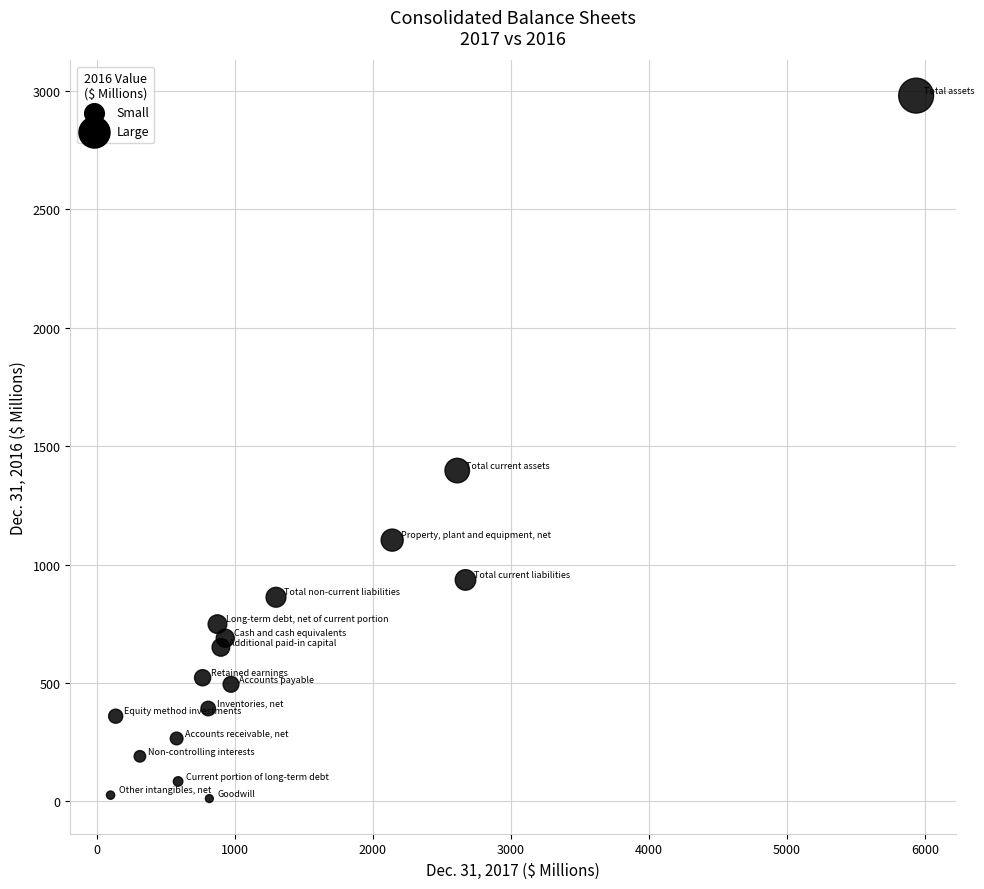

What Y value in the scatter plot is closest to 1496?

1396.9